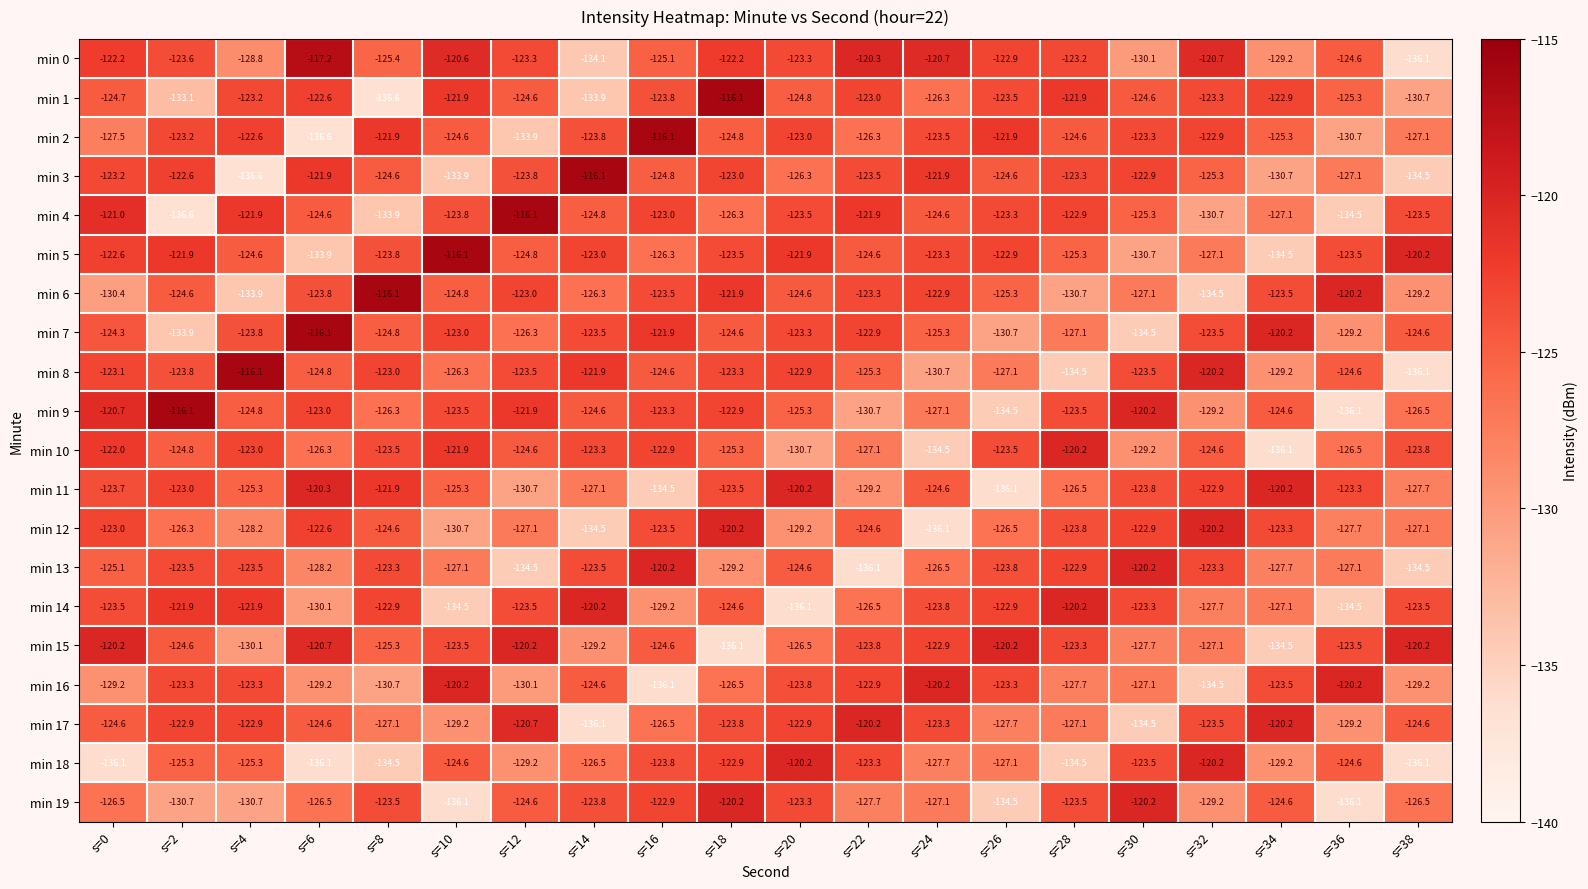

What is the difference between the maximum and minimum values in the min 1 series?

20.5